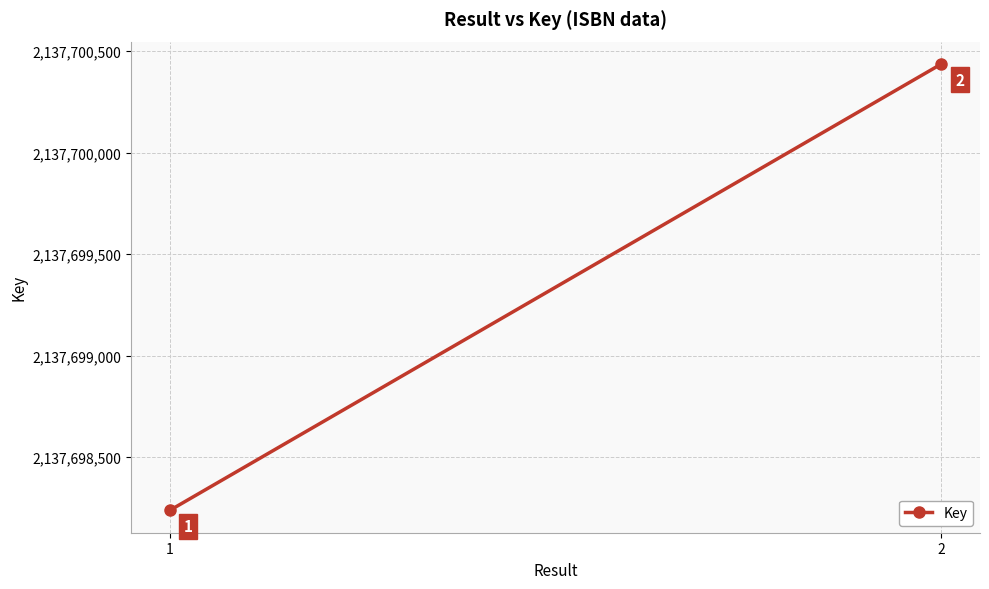

How many values are below 2137700437?

1